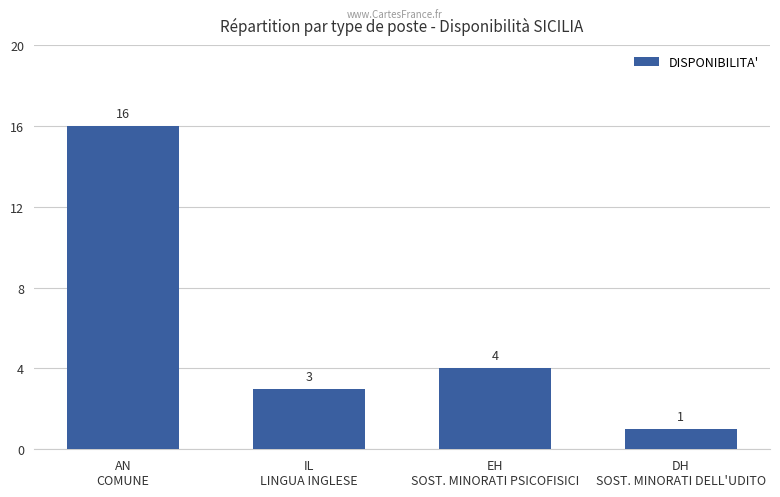

What is the greatest value displayed?

16